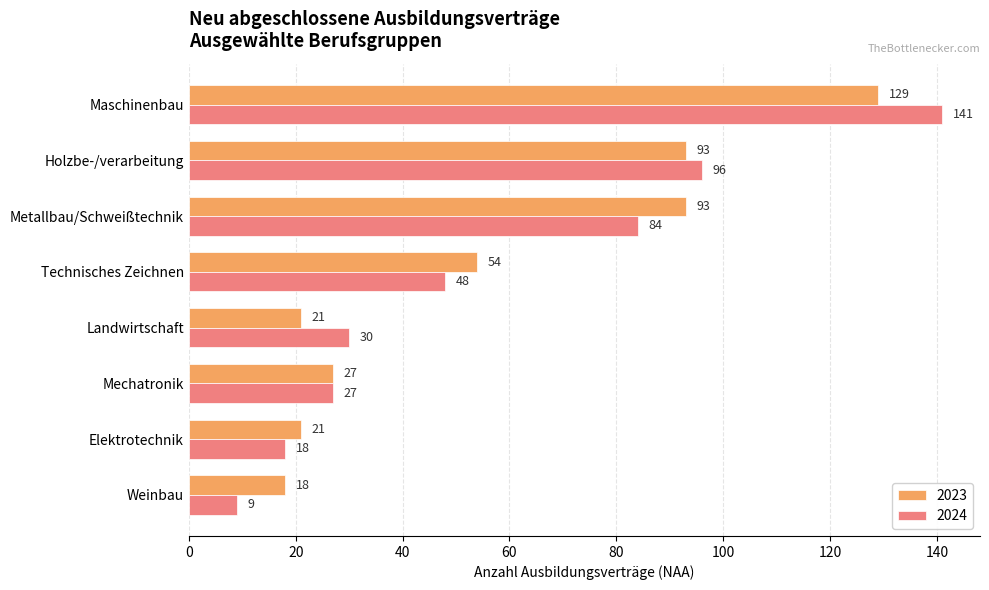

Which series has the widest spread of values?

2024